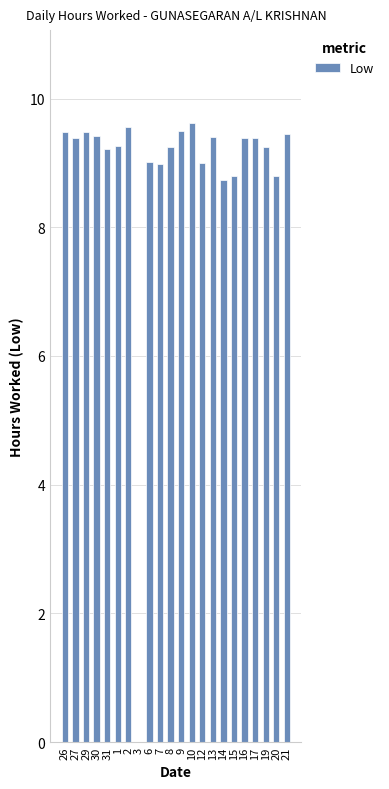

Read the value at 30.

9.4